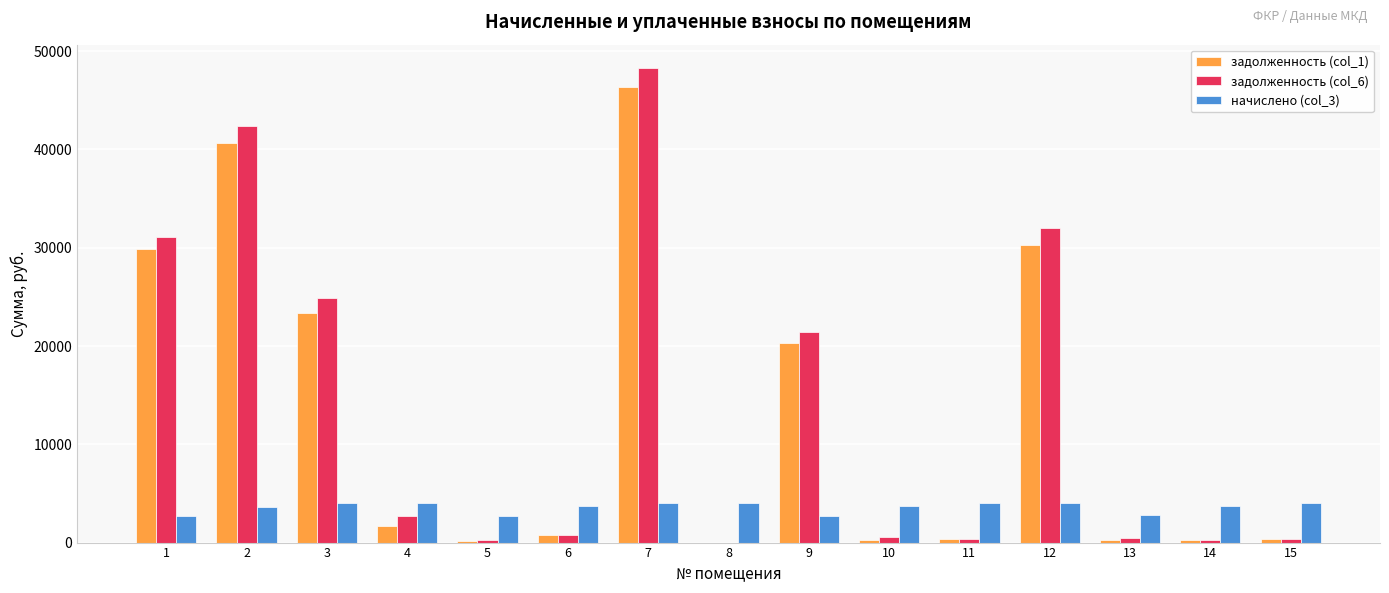

What is the sum of the задолженность (col_1) values at 8 and 7?

46311.5